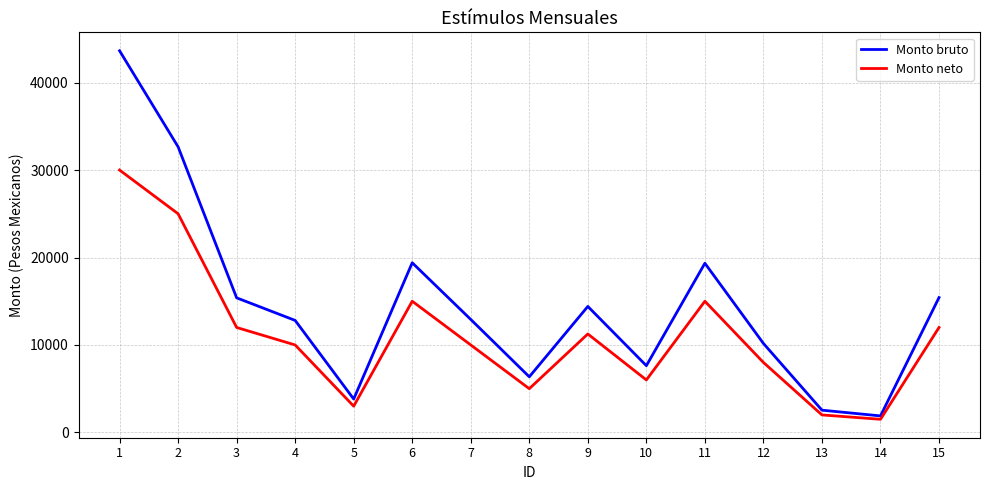

How many interior local valleys does the Monto bruto series have?

4